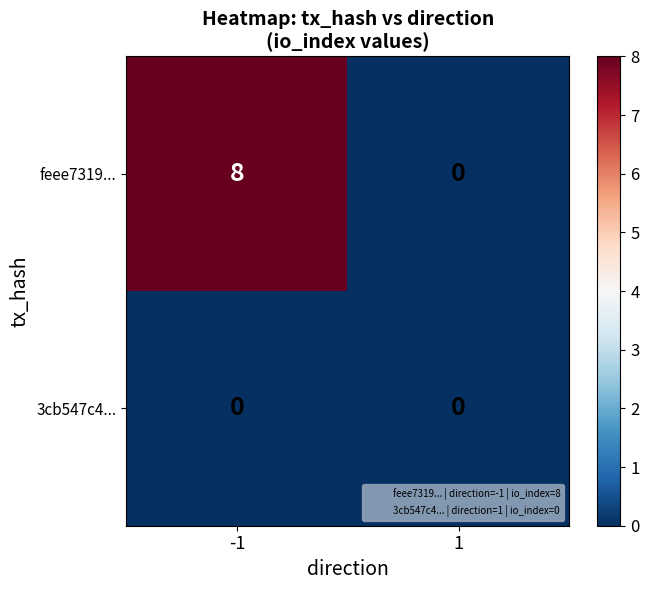

What is the total value across all series at -1?

8